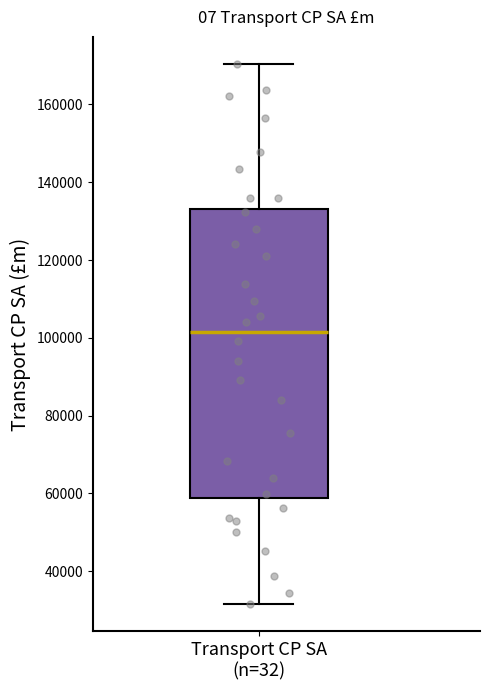

Where is the upper edge of the box for Transport CP SA (n=32) on the y-axis? The values are not printed on the chart, so give them approximately, as read against the axis.

134000